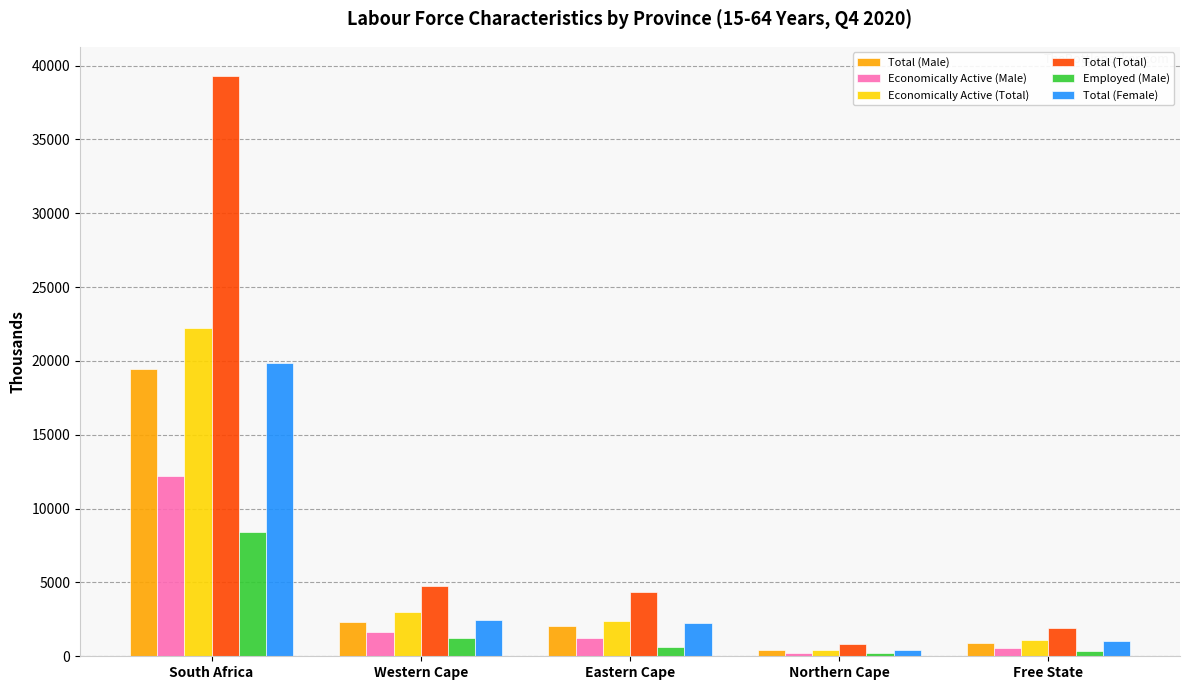

Count the number of data series in this chart.

6